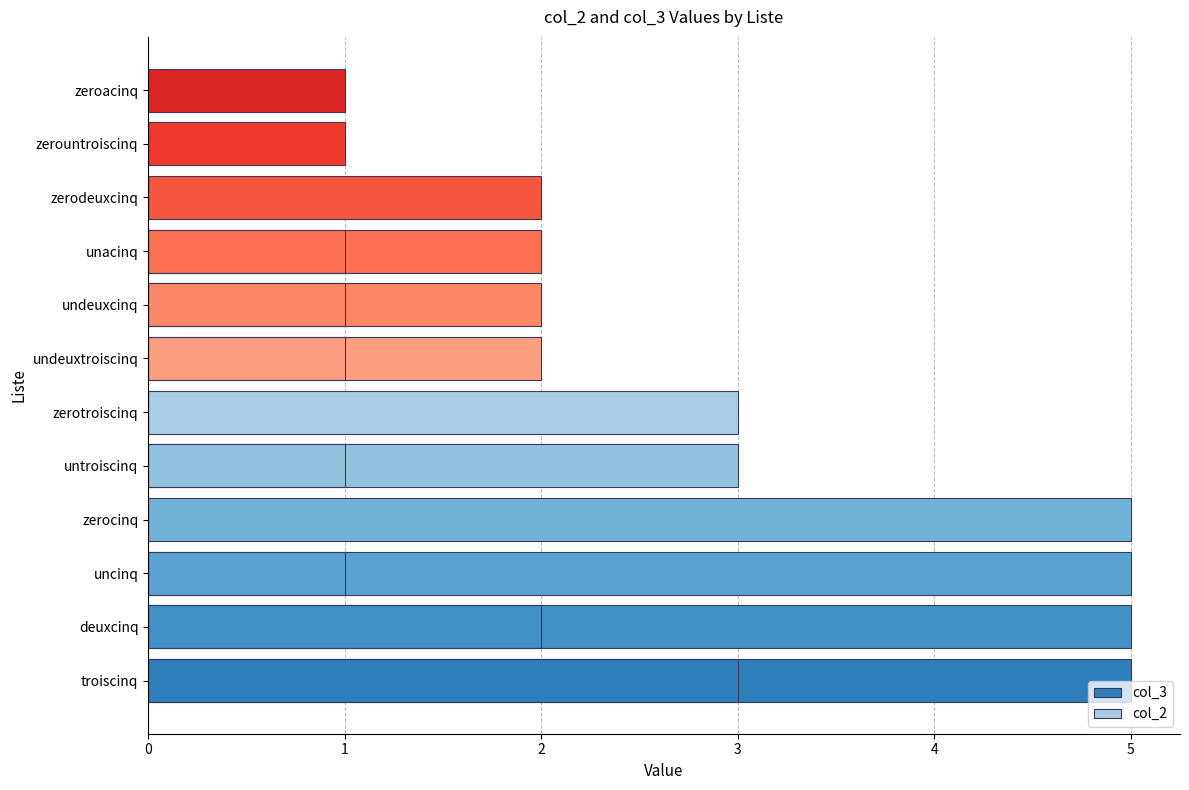

How many col_2 values are between 0 and 1?

10